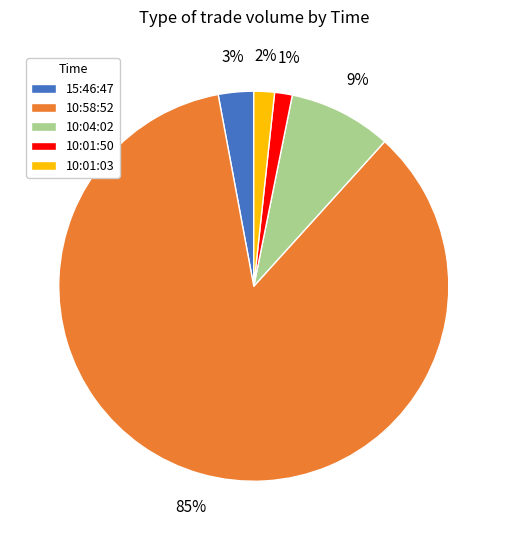

Combined, do 10:01:50 and 15:46:47 account for over 50%?

No